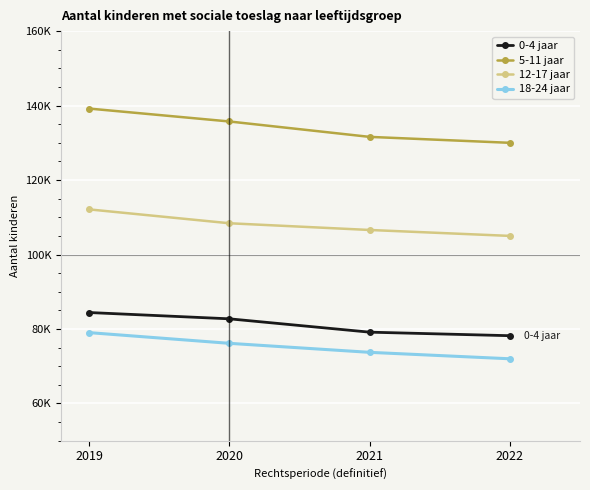

At which label does 5-11 jaar reach its peak?

2019